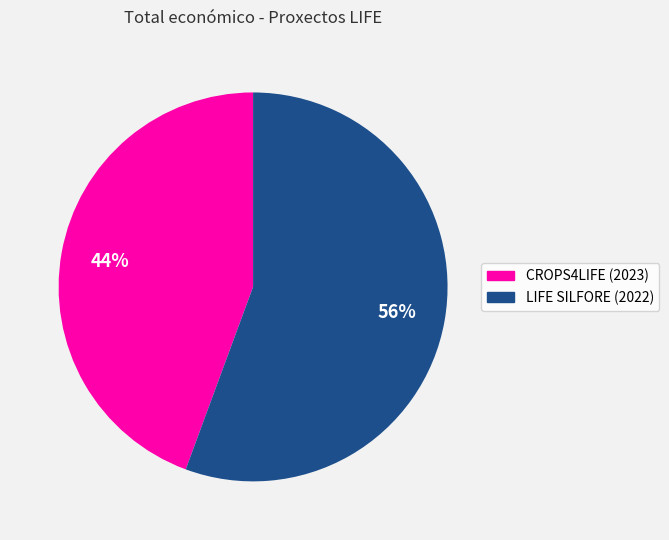

Which category accounts for the majority?

LIFE SILFORE (2022)